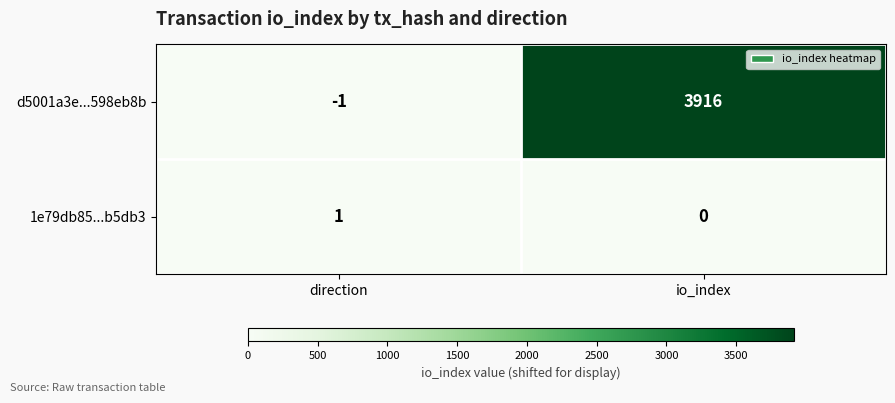

The value of d5001a3e...598eb8b at io_index is 3916. True or false?

True